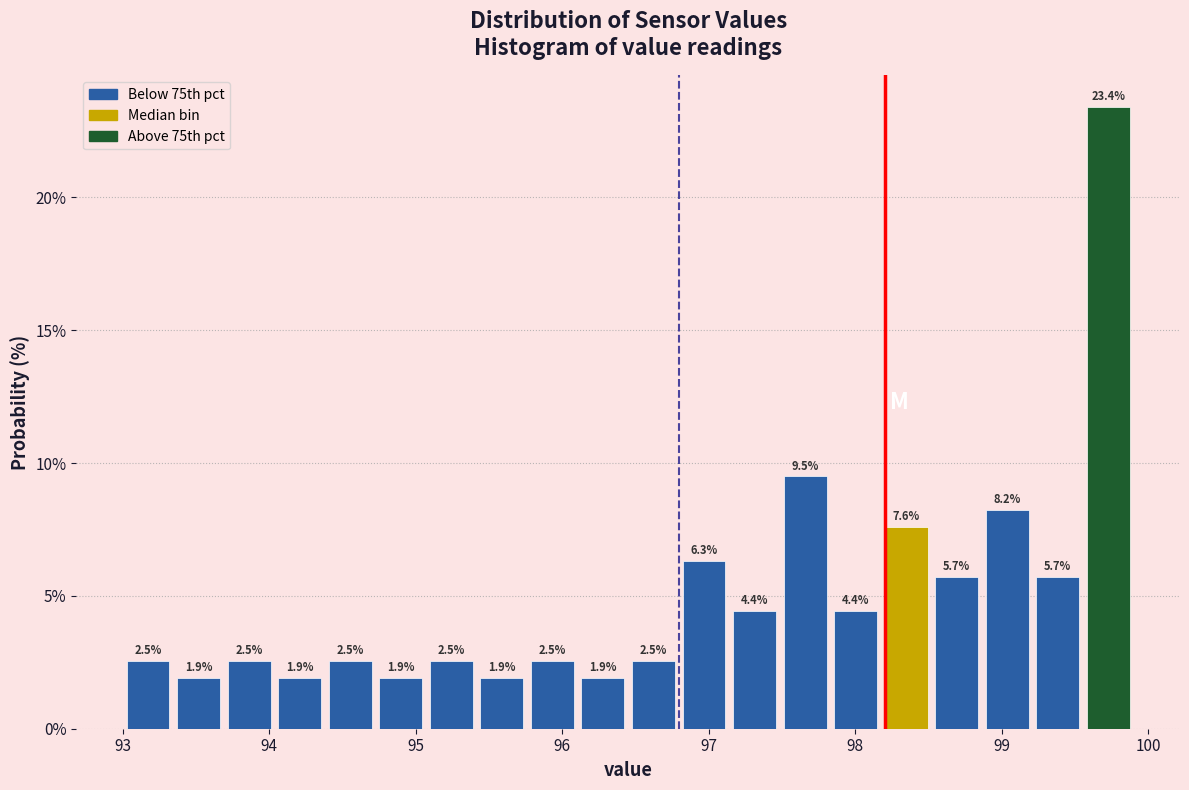

Around what value on the x-axis is the tallest bar? Give the approximate position of its centre, as read against the axis.

99.7